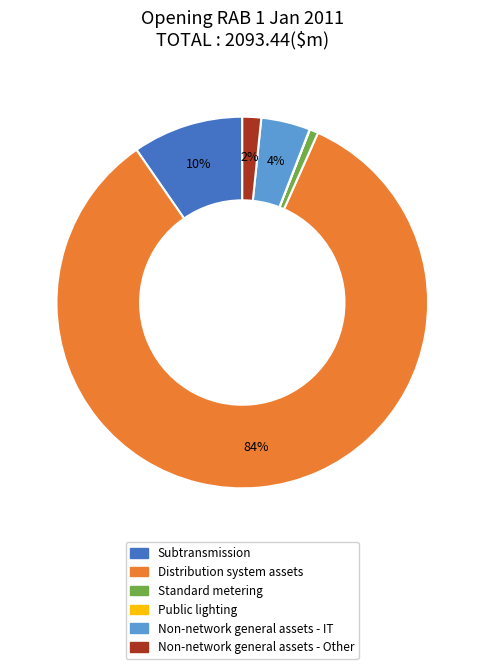

Is there any slice that represents more than half of the pie?

Yes